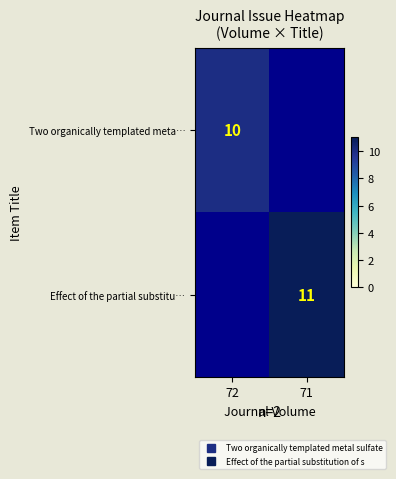

At which label does Two organically templated meta… reach its peak?

72